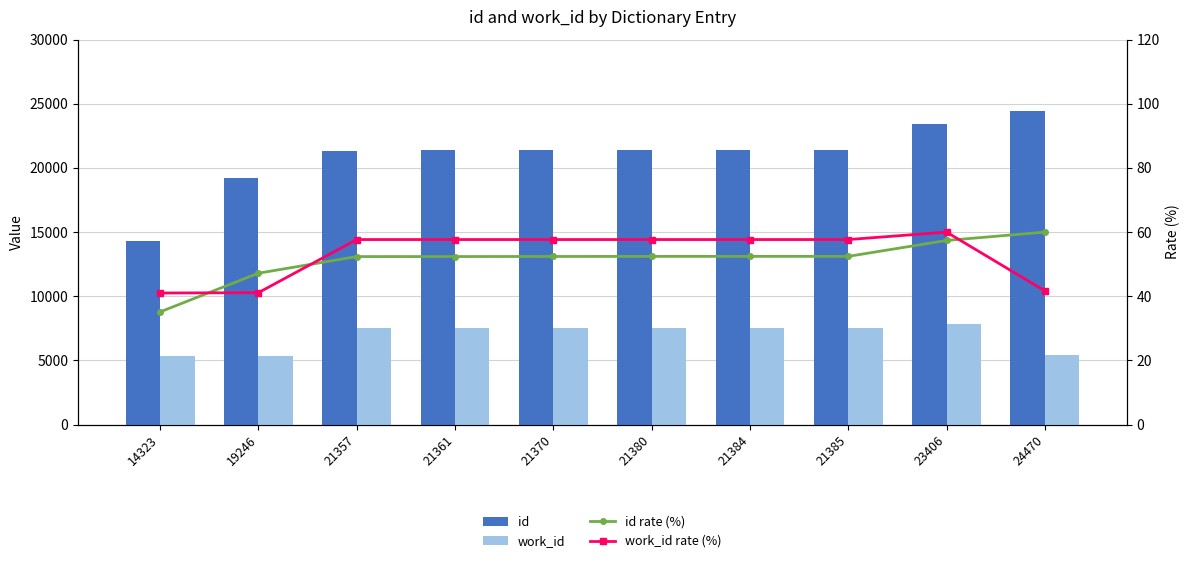

True or false: id has a value of 14323.0 at 14323.

True